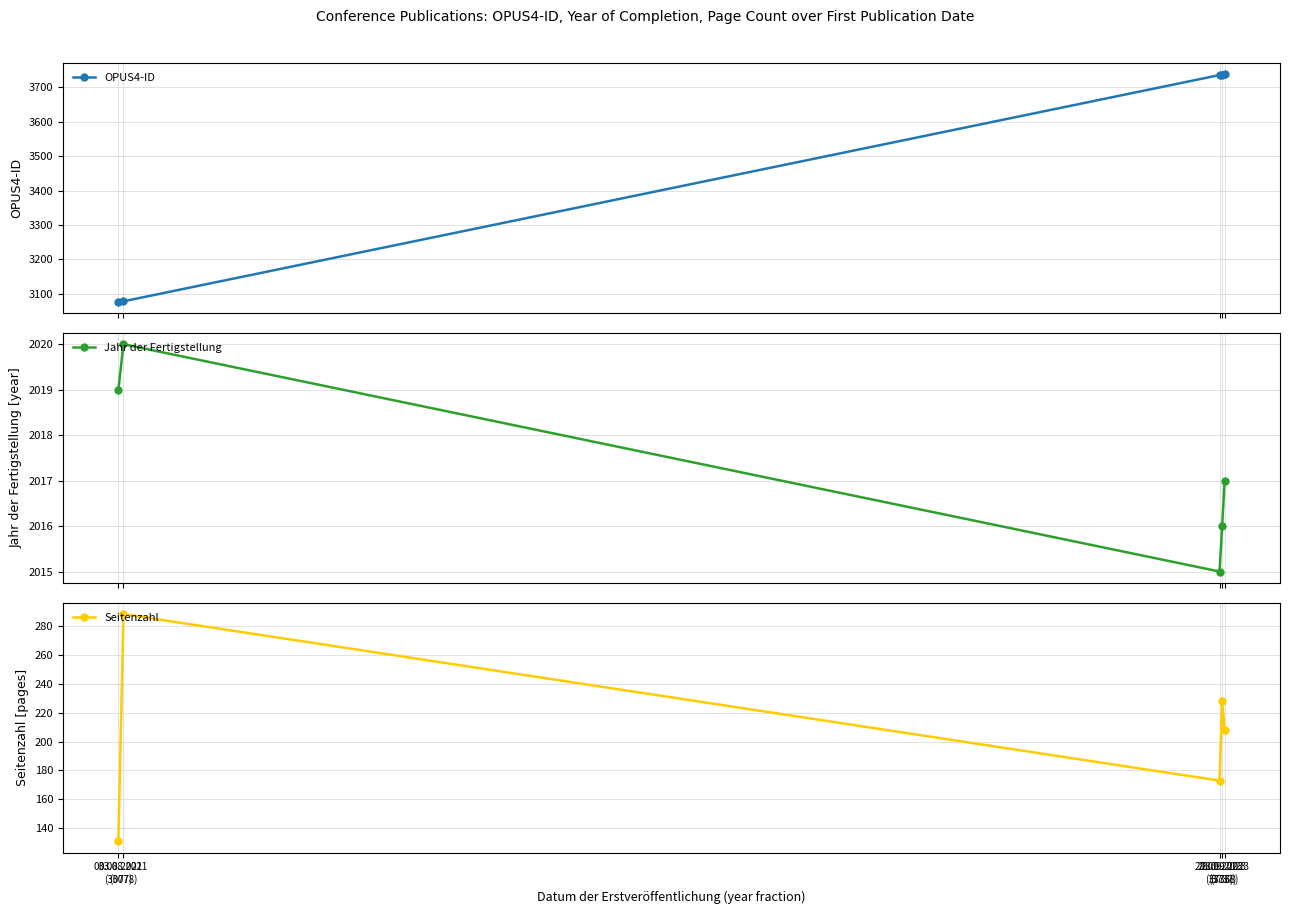

How many lines are shown in the chart?

3